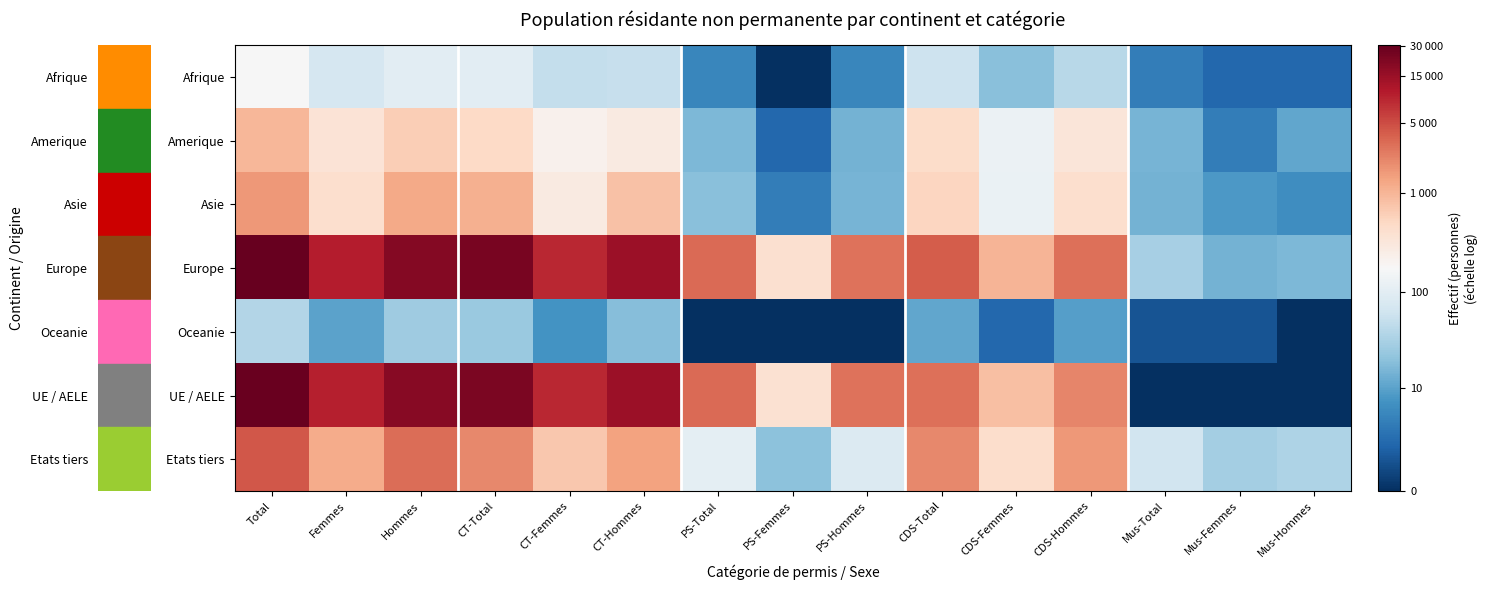

Reading right to left, extract all data points from this chart.

Afrique: Mus-Hommes=1.1	Mus-Femmes=1.1	Mus-Total=1.6	CDS-Hommes=3.7	CDS-Femmes=3.0	CDS-Total=4.1	PS-Hommes=1.8	PS-Femmes=0.0	PS-Total=1.8	CT-Hommes=4.0	CT-Femmes=3.9	CT-Total=4.6	Hommes=4.6	Femmes=4.3	Total=5.1
Amerique: Mus-Hommes=2.5	Mus-Femmes=1.6	Mus-Total=2.8	CDS-Hommes=5.8	CDS-Femmes=4.8	CDS-Total=6.1	PS-Hommes=2.7	PS-Femmes=1.1	PS-Total=2.8	CT-Hommes=5.6	CT-Femmes=5.4	CT-Total=6.2	Hommes=6.4	Femmes=5.8	Total=6.9
Asie: Mus-Hommes=1.9	Mus-Femmes=2.2	Mus-Total=2.7	CDS-Hommes=6.0	CDS-Femmes=4.8	CDS-Total=6.3	PS-Hommes=2.8	PS-Femmes=1.6	PS-Total=3.0	CT-Hommes=6.7	CT-Femmes=5.6	CT-Total=7.0	Hommes=7.1	Femmes=6.0	Total=7.4
Europe: Mus-Hommes=2.8	Mus-Femmes=2.7	Mus-Total=3.4	CDS-Hommes=8.0	CDS-Femmes=6.9	CDS-Total=8.3	PS-Hommes=8.0	PS-Femmes=6.0	PS-Total=8.1	CT-Hommes=9.6	CT-Femmes=9.1	CT-Total=10.0	Hommes=9.9	Femmes=9.2	Total=10.3
Oceanie: Mus-Hommes=0.0	Mus-Femmes=0.7	Mus-Total=0.7	CDS-Hommes=2.3	CDS-Femmes=1.1	CDS-Total=2.5	PS-Hommes=0.0	PS-Femmes=0.0	PS-Total=0.0	CT-Hommes=2.9	CT-Femmes=2.1	CT-Total=3.3	Hommes=3.3	Femmes=2.4	Total=3.6
UE / AELE: Mus-Hommes=0.0	Mus-Femmes=0.0	Mus-Total=0.0	CDS-Hommes=7.7	CDS-Femmes=6.7	CDS-Total=8.0	PS-Hommes=8.0	PS-Femmes=6.0	PS-Total=8.1	CT-Hommes=9.6	CT-Femmes=9.0	CT-Total=10.0	Hommes=9.9	Femmes=9.2	Total=10.3
Etats tiers: Mus-Hommes=3.6	Mus-Femmes=3.4	Mus-Total=4.2	CDS-Hommes=7.4	CDS-Femmes=6.1	CDS-Total=7.6	PS-Hommes=4.5	PS-Femmes=3.0	PS-Total=4.7	CT-Hommes=7.3	CT-Femmes=6.6	CT-Total=7.7	Hommes=8.1	Femmes=7.1	Total=8.4